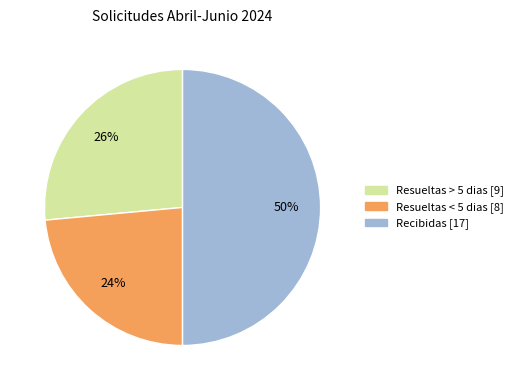

What is the ratio of the value at Resueltas > 5 dias to the value at Recibidas?

0.5